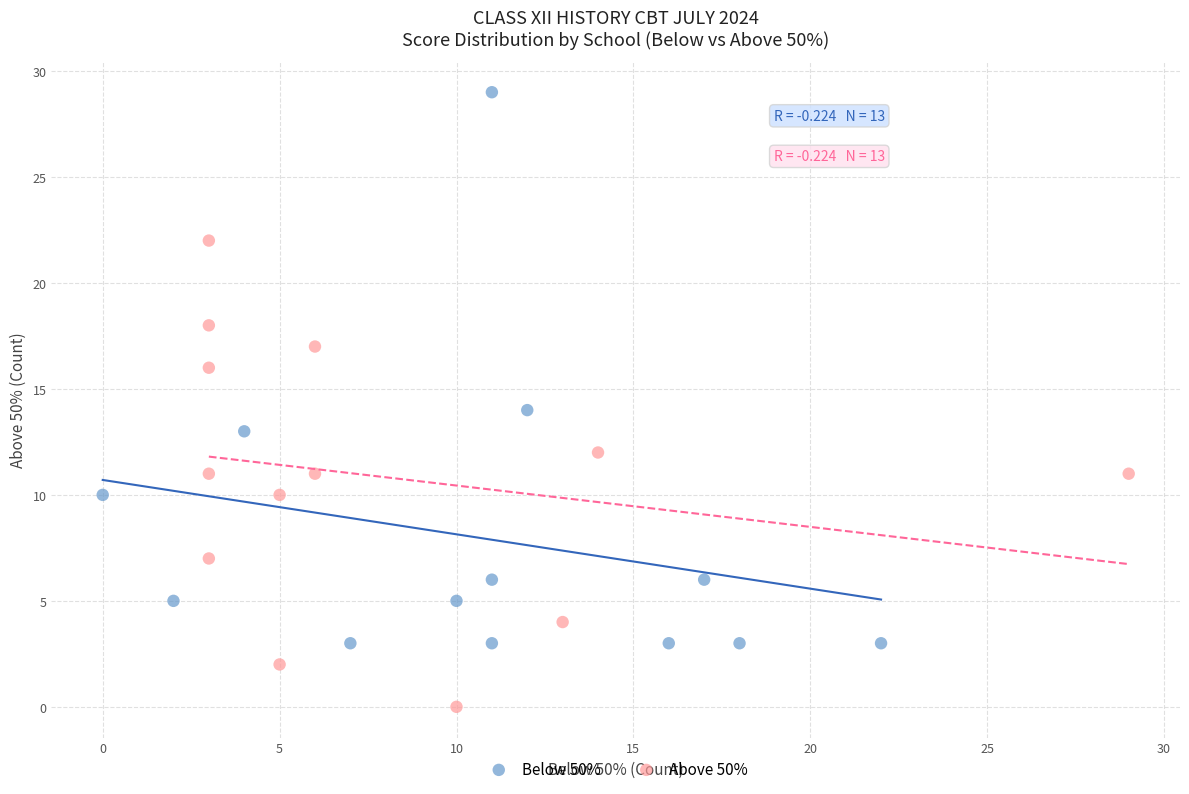

Which series has the largest Y range (max minus min)?

Below 50%